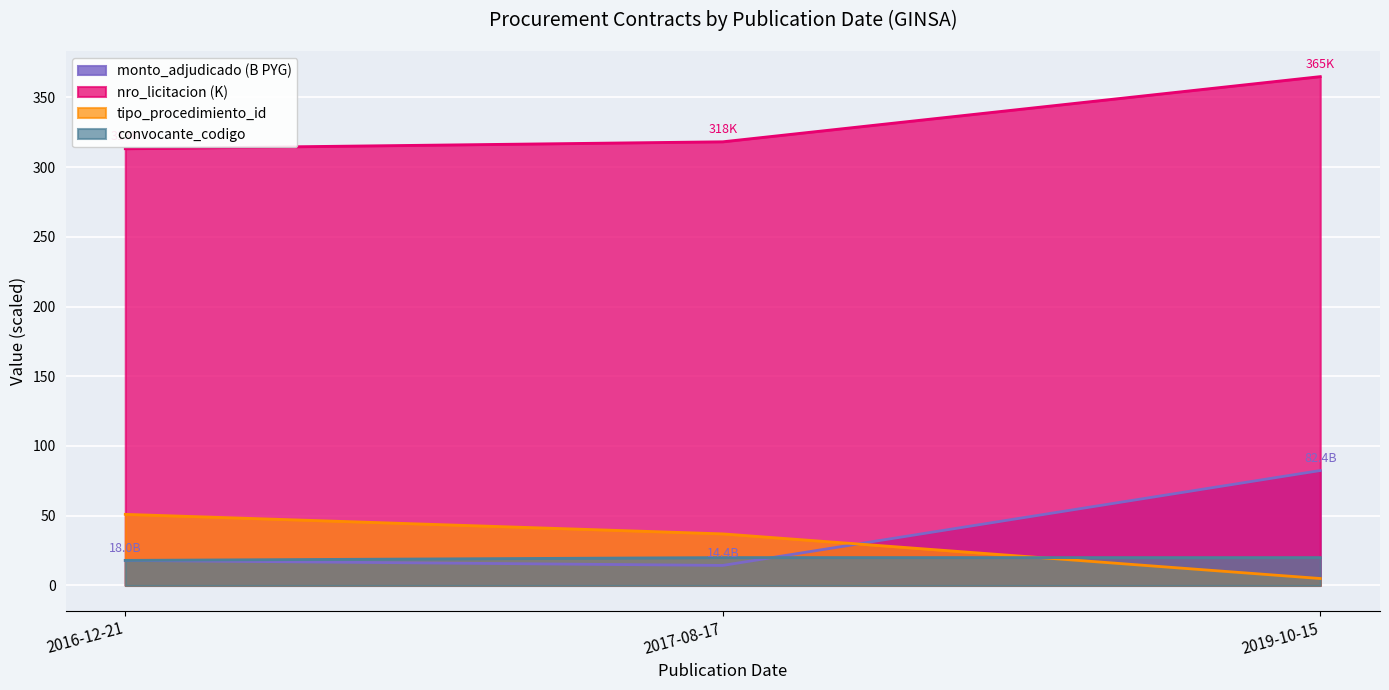

List the labels in order of value, largest first.

2019-10-15, 2016-12-21, 2017-08-17